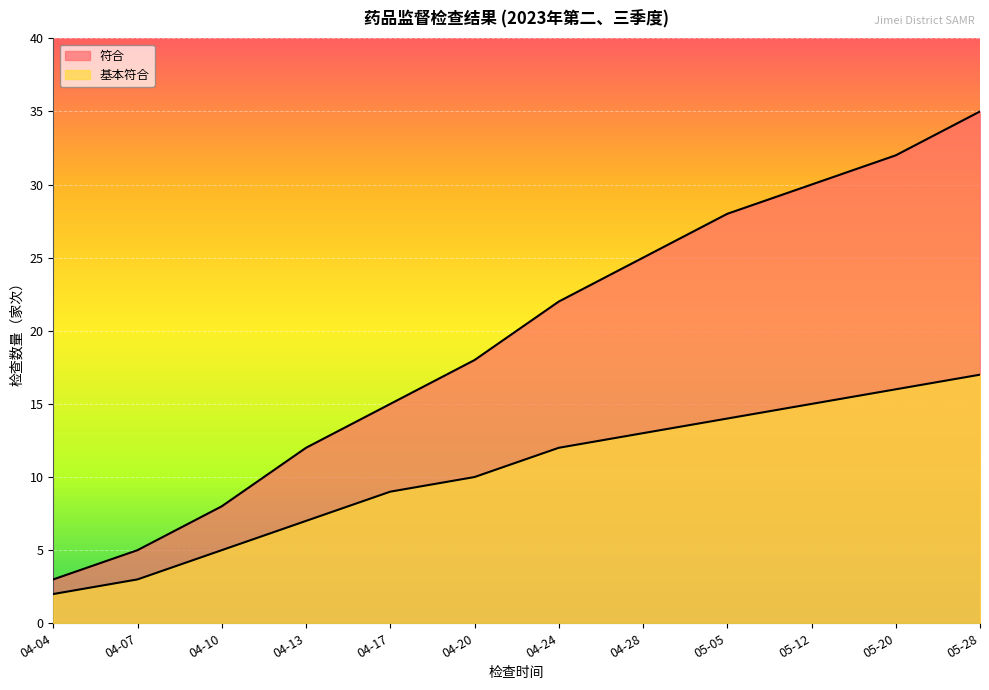

Reading left to right, list all the values displayed in this chart.

符合: 04-04=3	04-07=5	04-10=8	04-13=12	04-17=15	04-20=18	04-24=22	04-28=25	05-05=28	05-12=30	05-20=32	05-28=35
基本符合: 04-04=2	04-07=3	04-10=5	04-13=7	04-17=9	04-20=10	04-24=12	04-28=13	05-05=14	05-12=15	05-20=16	05-28=17